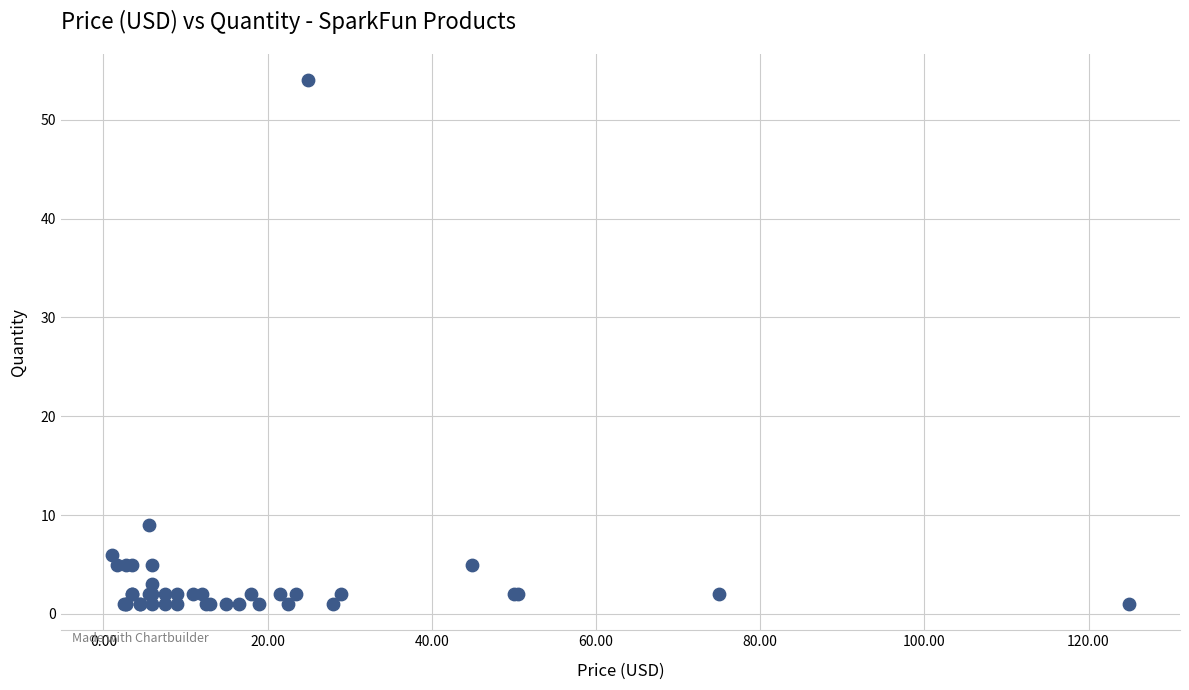

What Y value in the scatter plot is closest to 27?

9